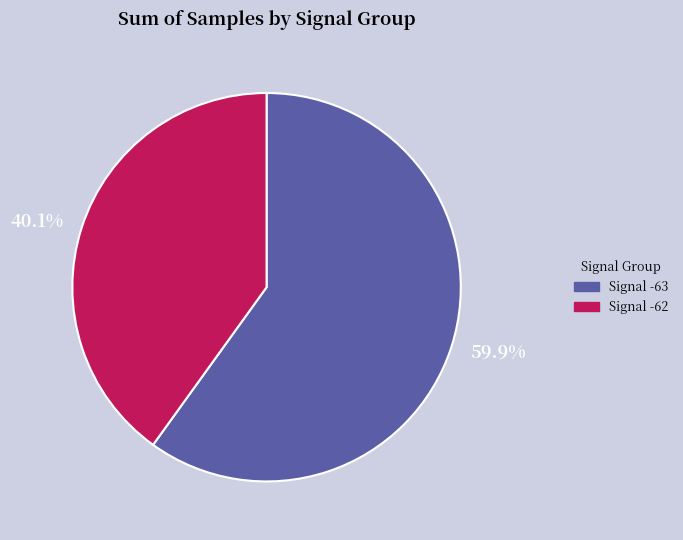

What is the total percentage of 59.9% and 40.1%?

100.0%